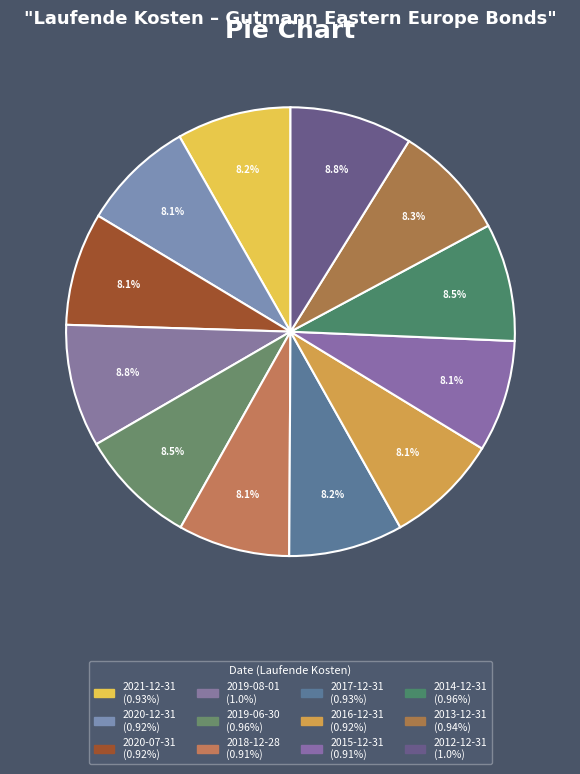

To the nearest percent, what portion does 2016-12-31 represent?

8%